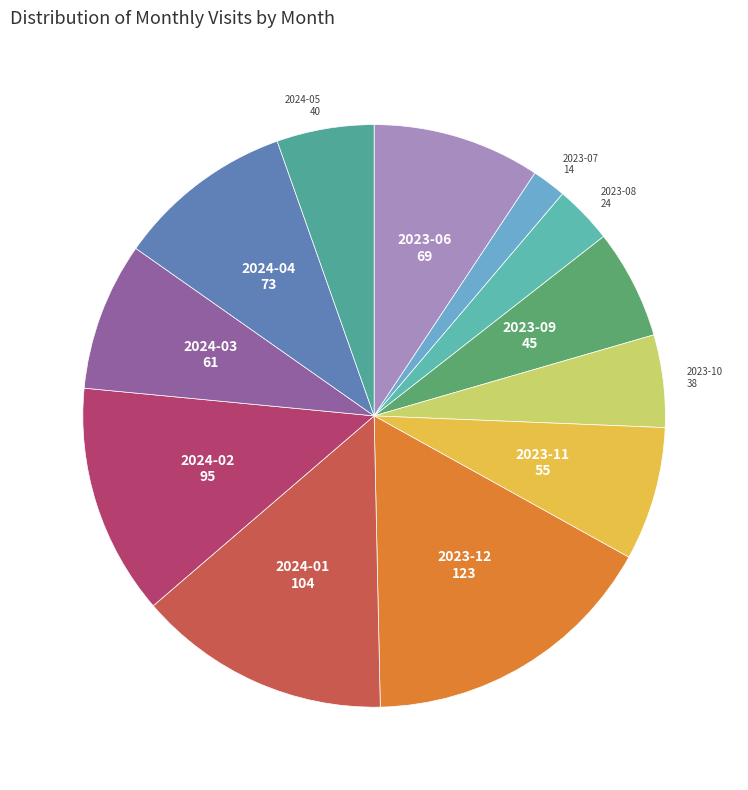

How many segments does this pie chart have?

12